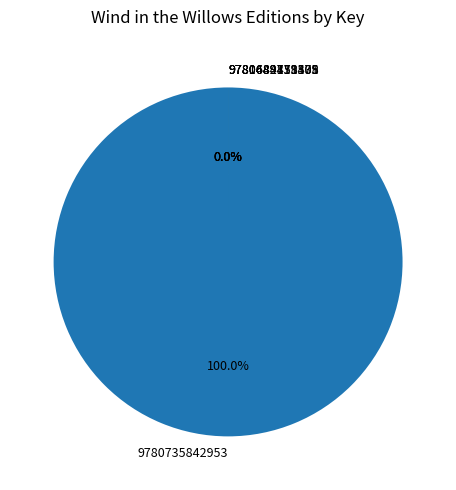

Which slice is the smallest?

9780684179575